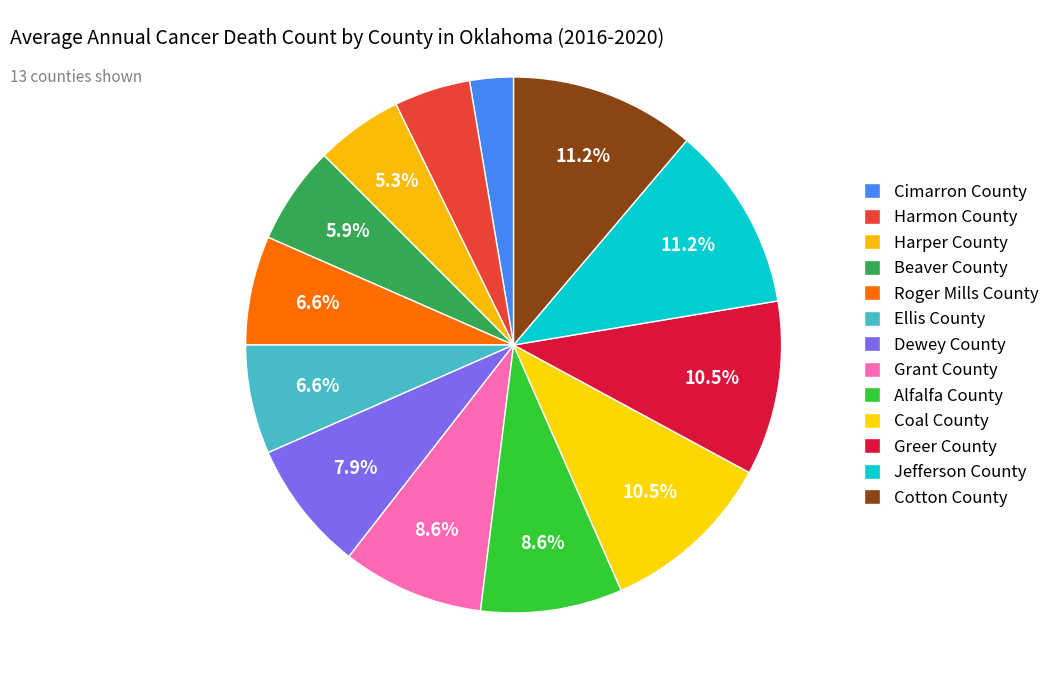

How many segments does this pie chart have?

13